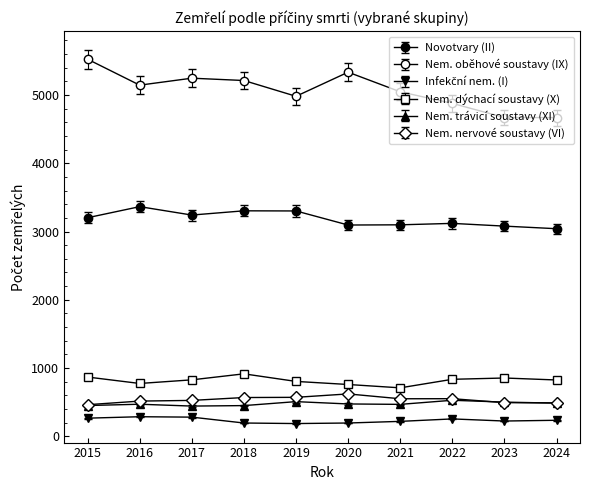

How many distinct data groups are displayed?

6